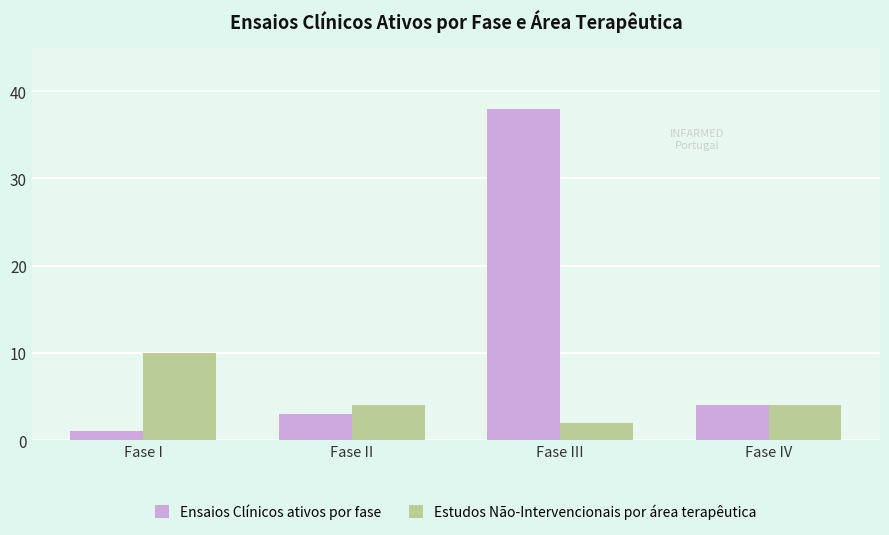

Which series has the largest total across all categories?

Ensaios Clínicos ativos por fase